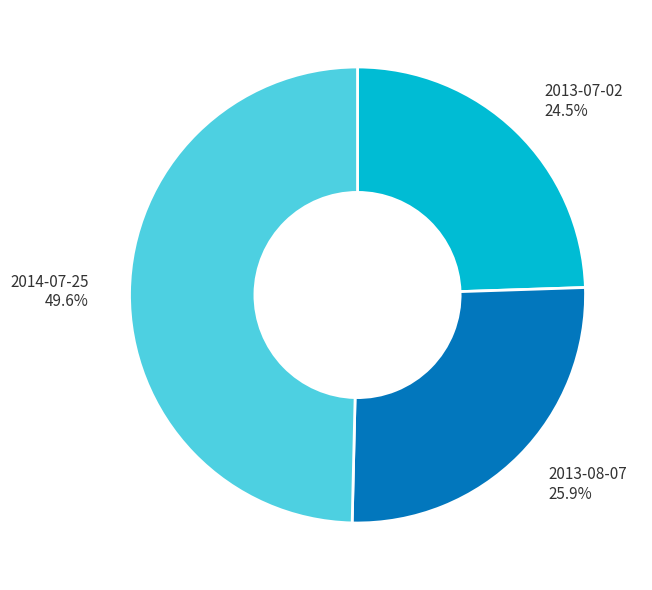

Do 2013-07-02 and 2014-07-25 together represent more than half of the pie?

Yes